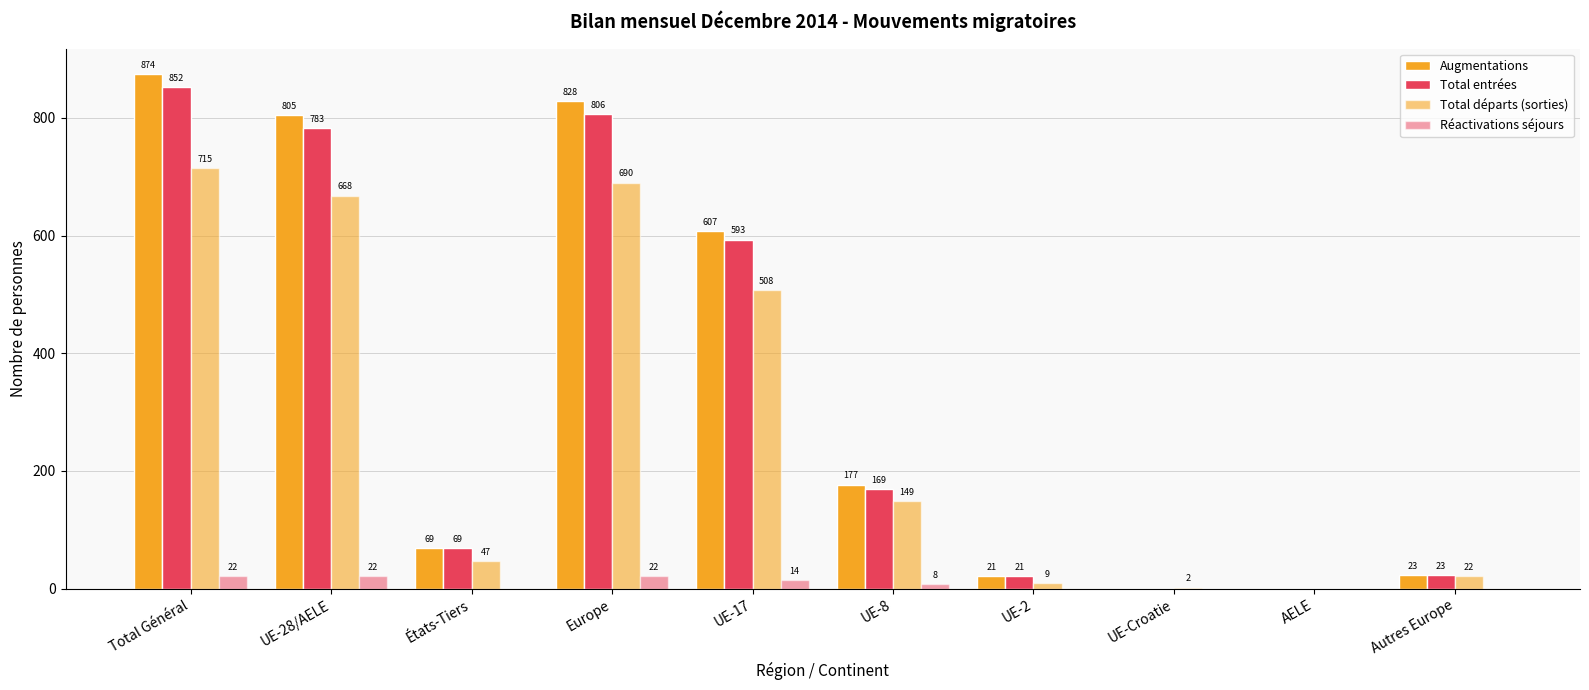

How many distinct data groups are displayed?

4